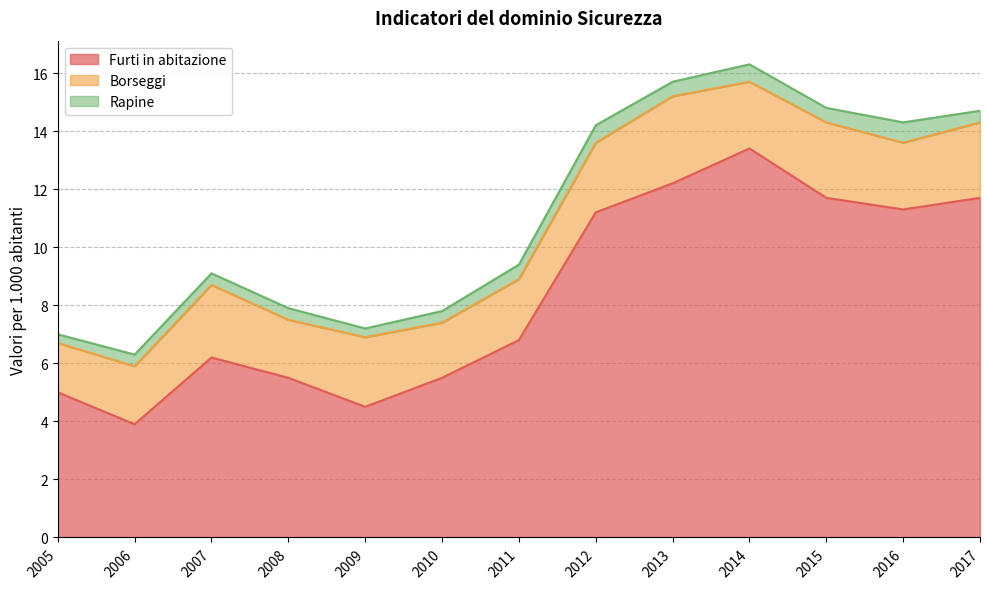

Is the value of Borseggi at 2013 greater than the value of Rapine at 2017?

Yes